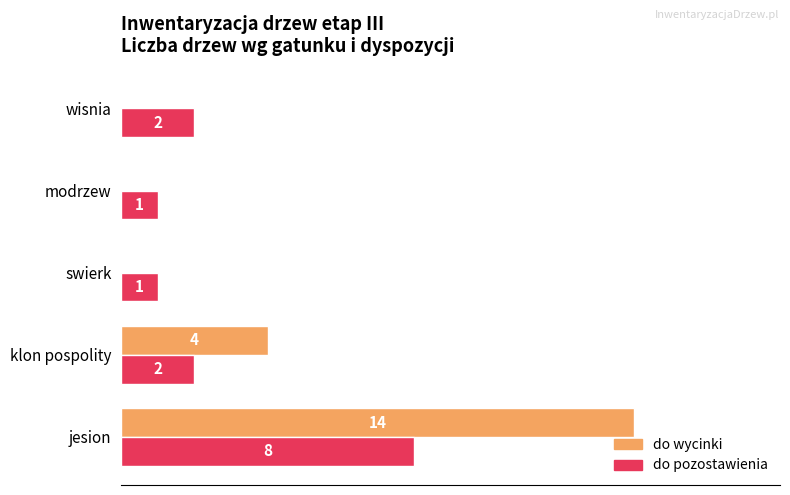

Which series changed the most between jesion and klon pospolity?

do wycinki